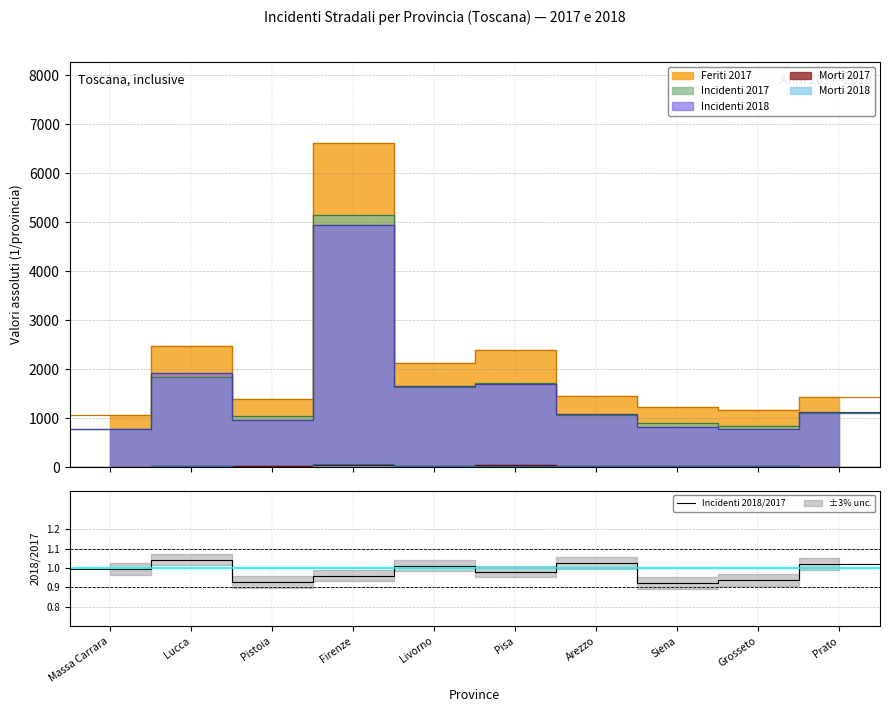

What is the value of the 1st point from the left?

1.0